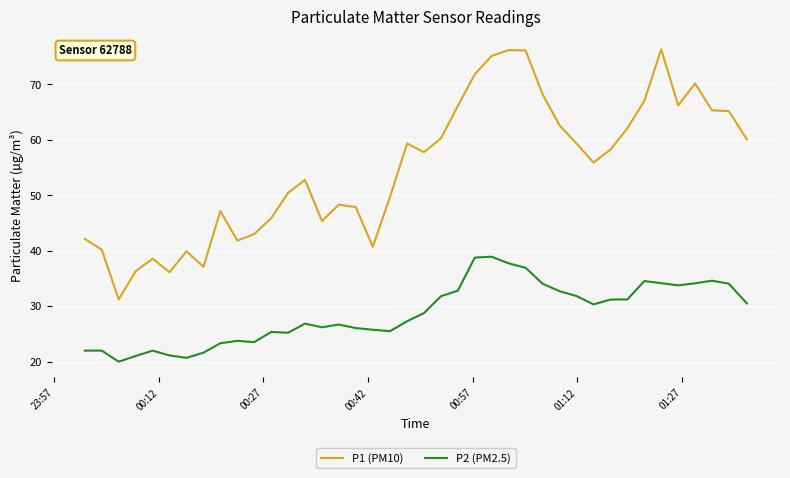

In P1 (PM10), how many points are higher than both neighbors (excluding endpoints)?

9